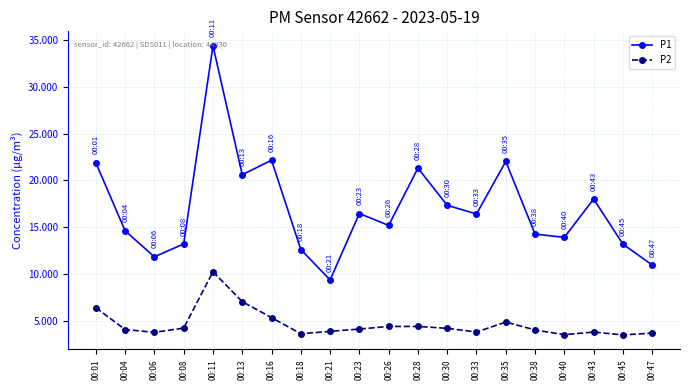

At 00:13, list the series in order from smallest to largest.

P2, P1